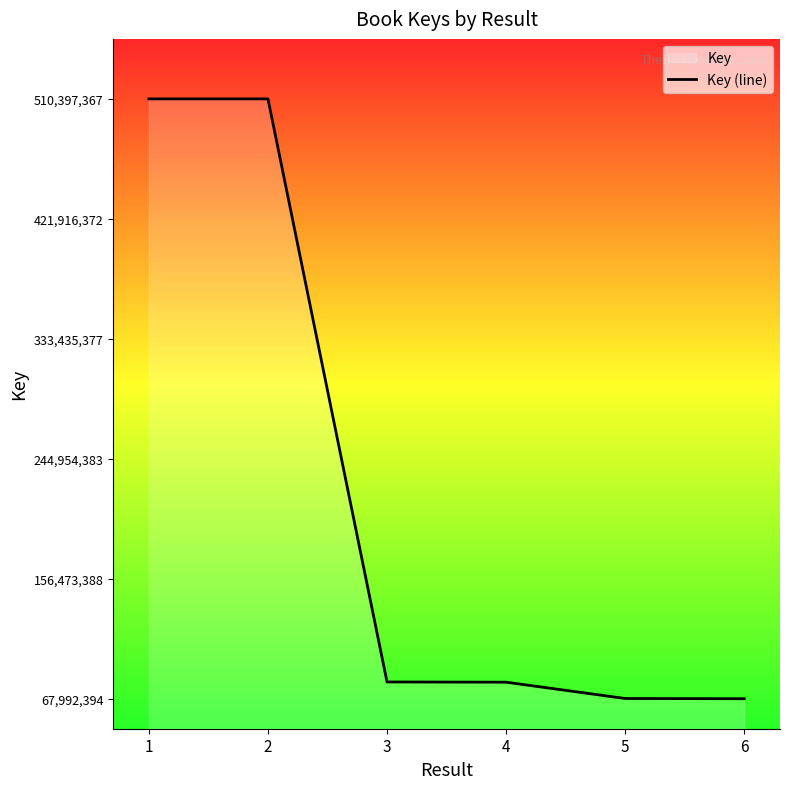

List the labels in order of value, largest first.

1, 2, 3, 4, 5, 6